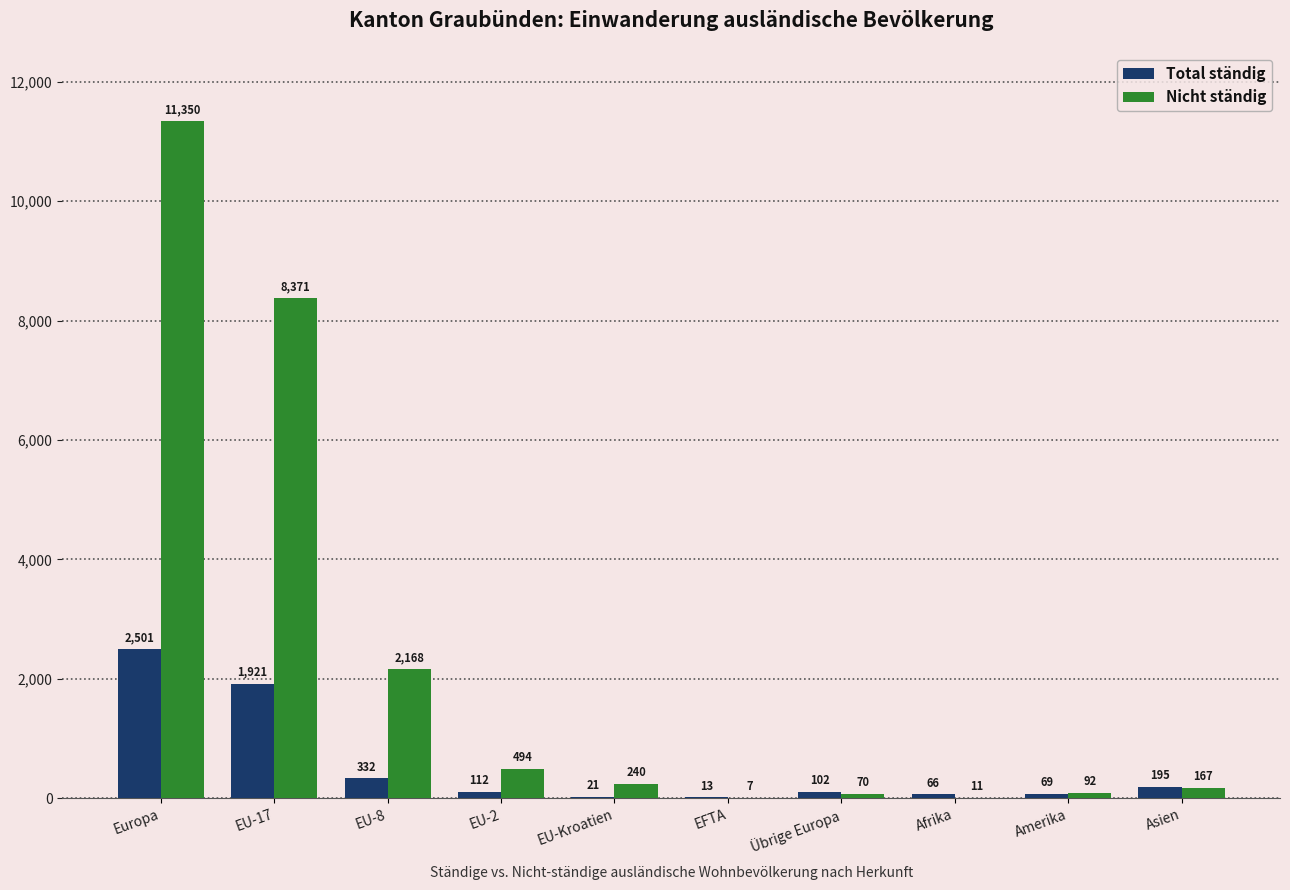

Which category has the highest value across all series?

Europa